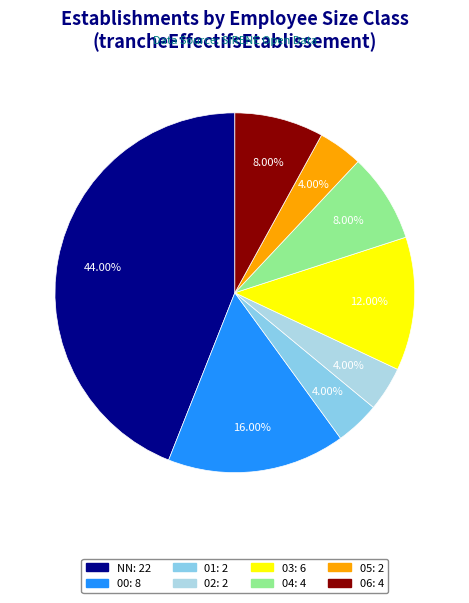

Which has a higher value, NN or 06?

NN